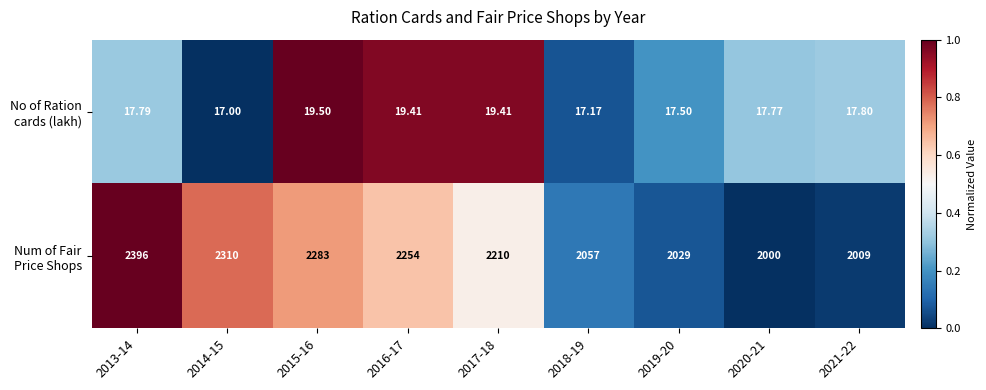

How many distinct data groups are displayed?

2